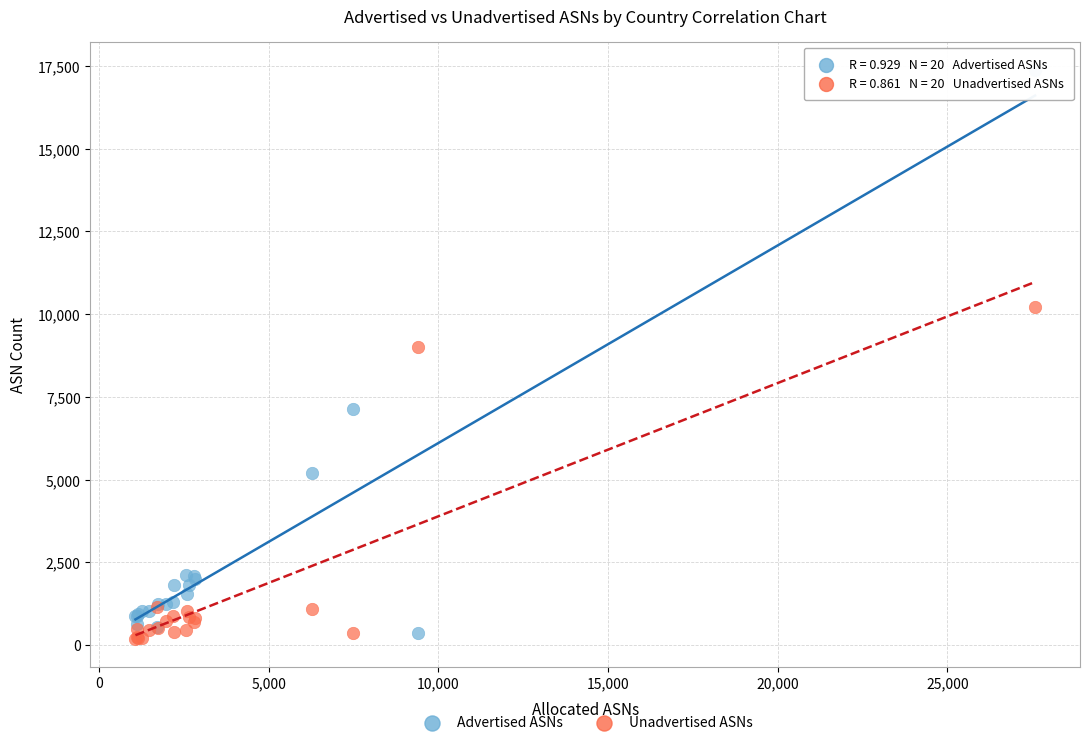

Across all series, what Y value is closest to 8788?

9023